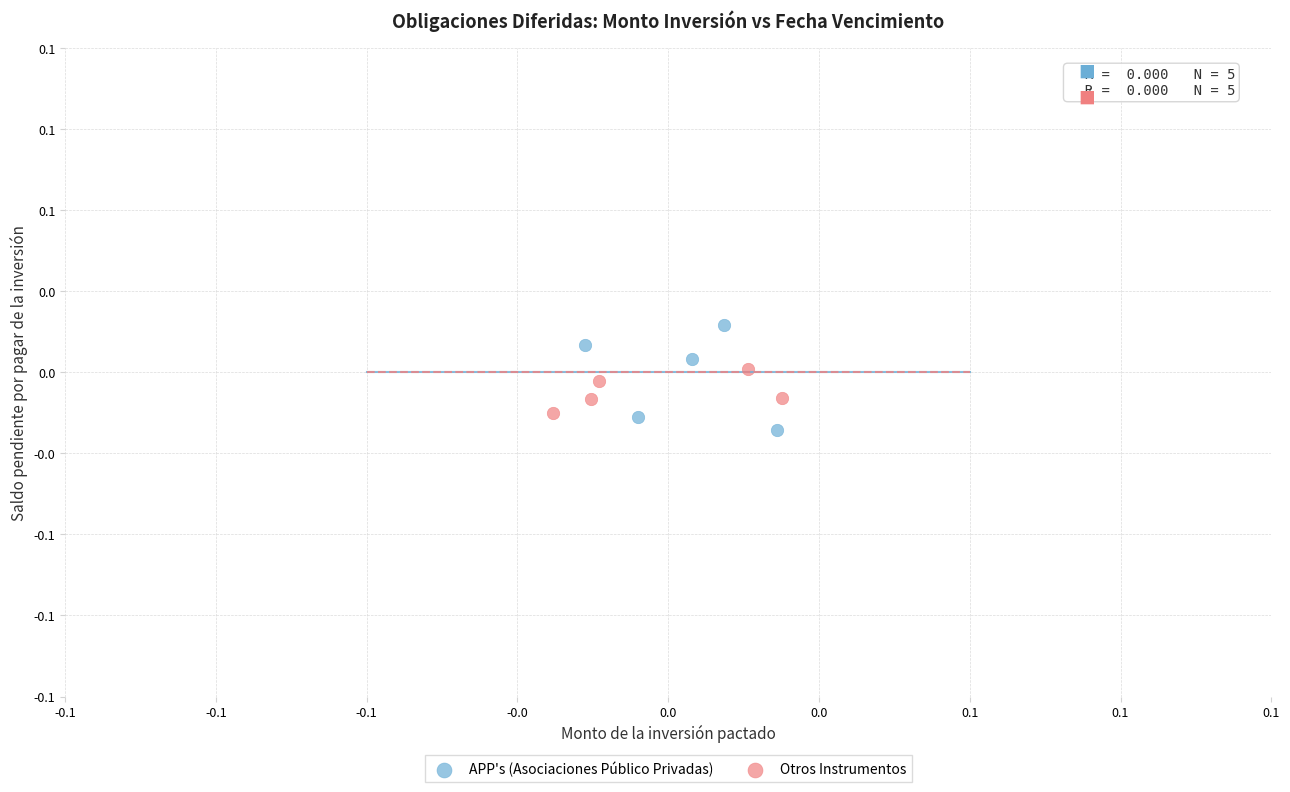

Which series reaches the minimum Y coordinate?

APP's (Asociaciones Público Privadas)